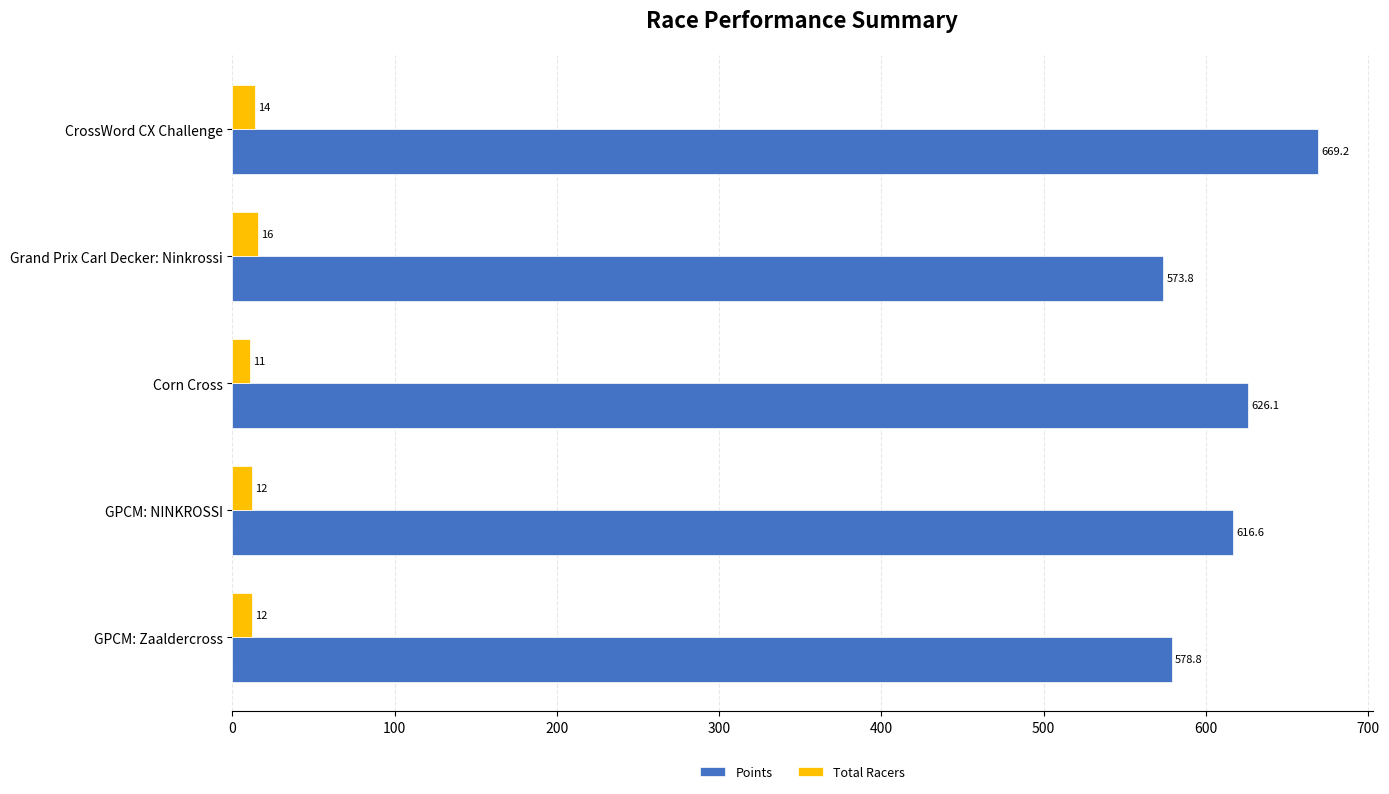

Which series has the largest total across all categories?

Points